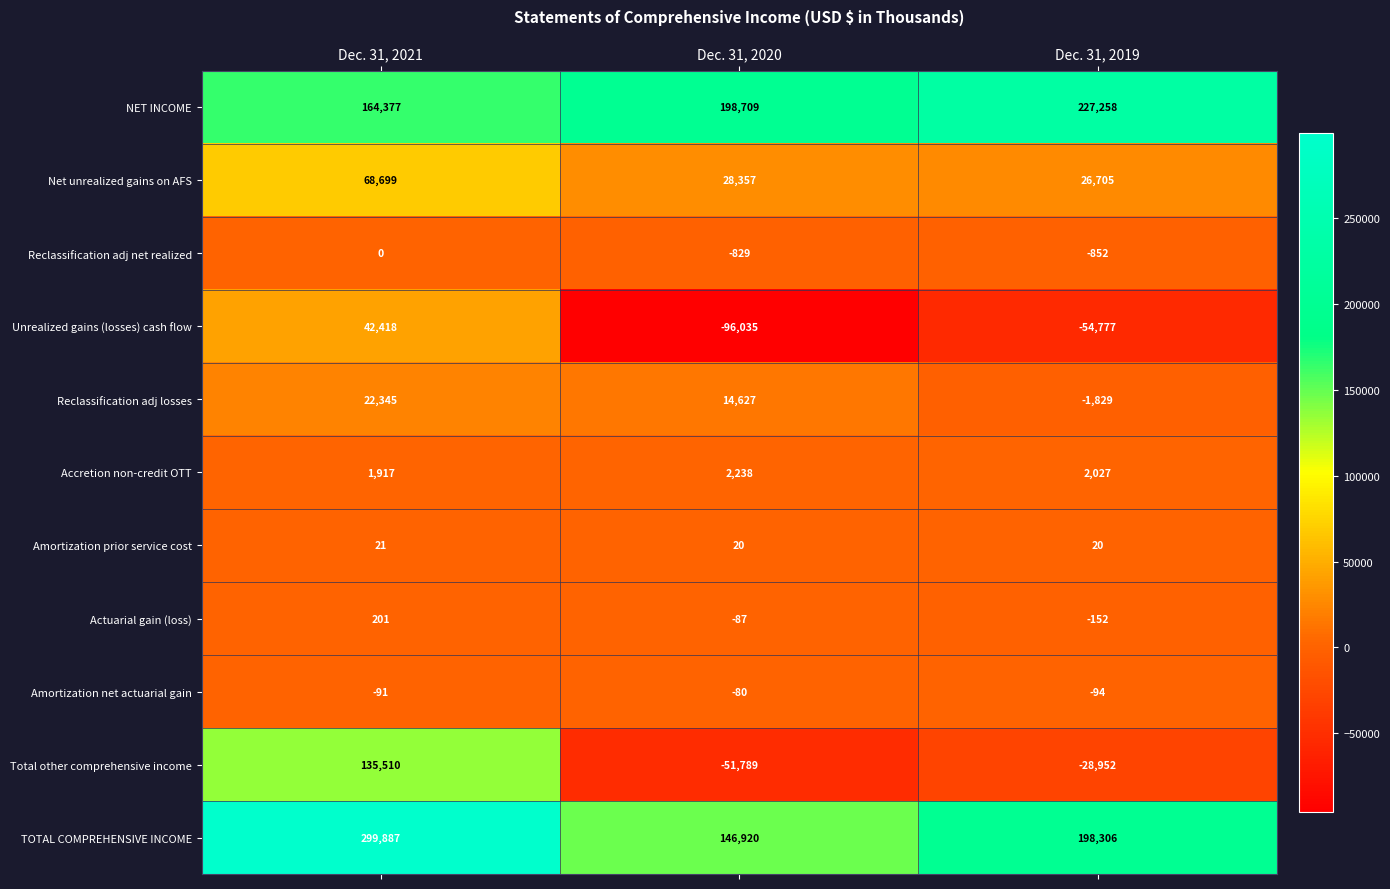

Which category has the lowest value across all series?

Dec. 31, 2020